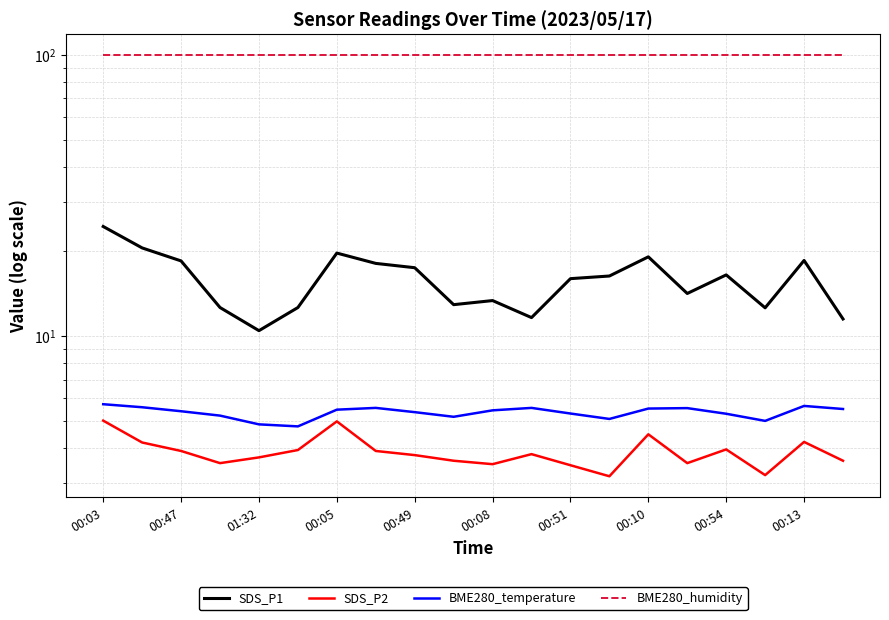

How many data points in SDS_P1 are less than 16?

9